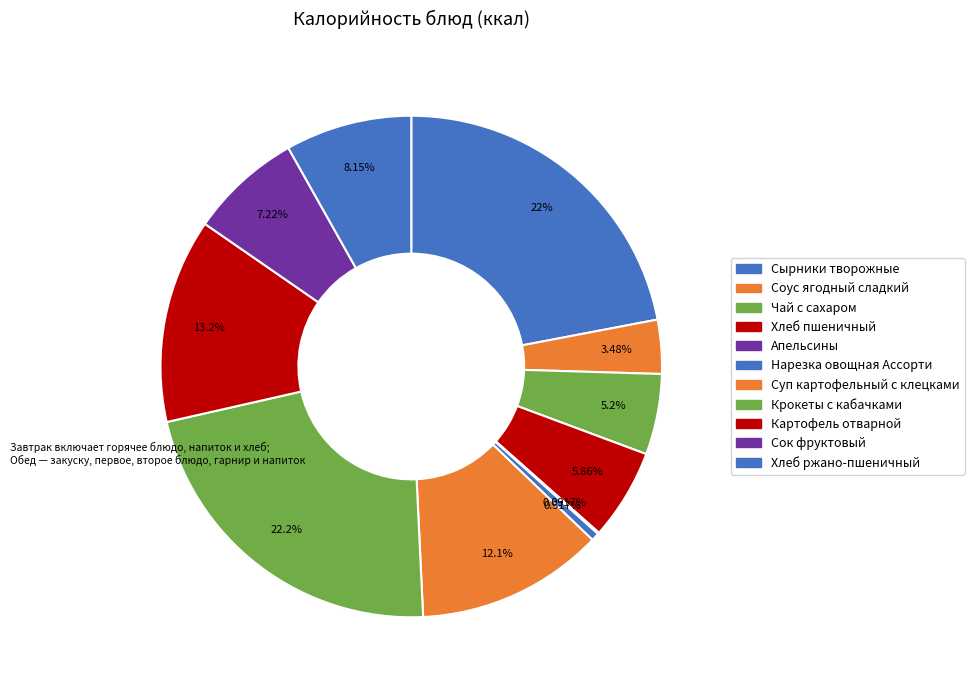

Rank the categories by value from highest to lowest.

Крокеты с кабачками, Сырники творожные, Картофель отварной, Суп картофельный с клецками, Хлеб ржано-пшеничный, Сок фруктовый, Хлеб пшеничный, Чай с сахаром, Соус ягодный сладкий, Нарезка овощная Ассорти, Апельсины